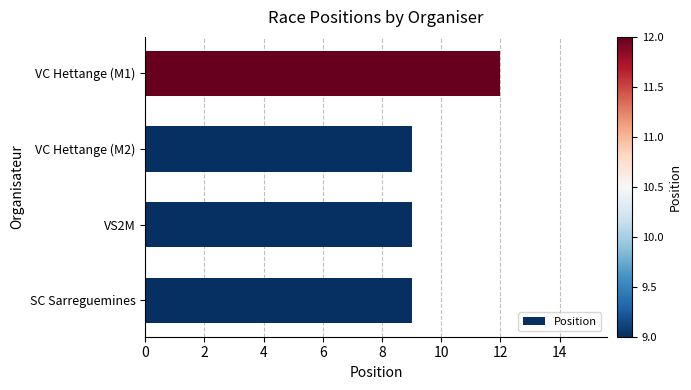

What value does the data have at SC Sarreguemines?

9